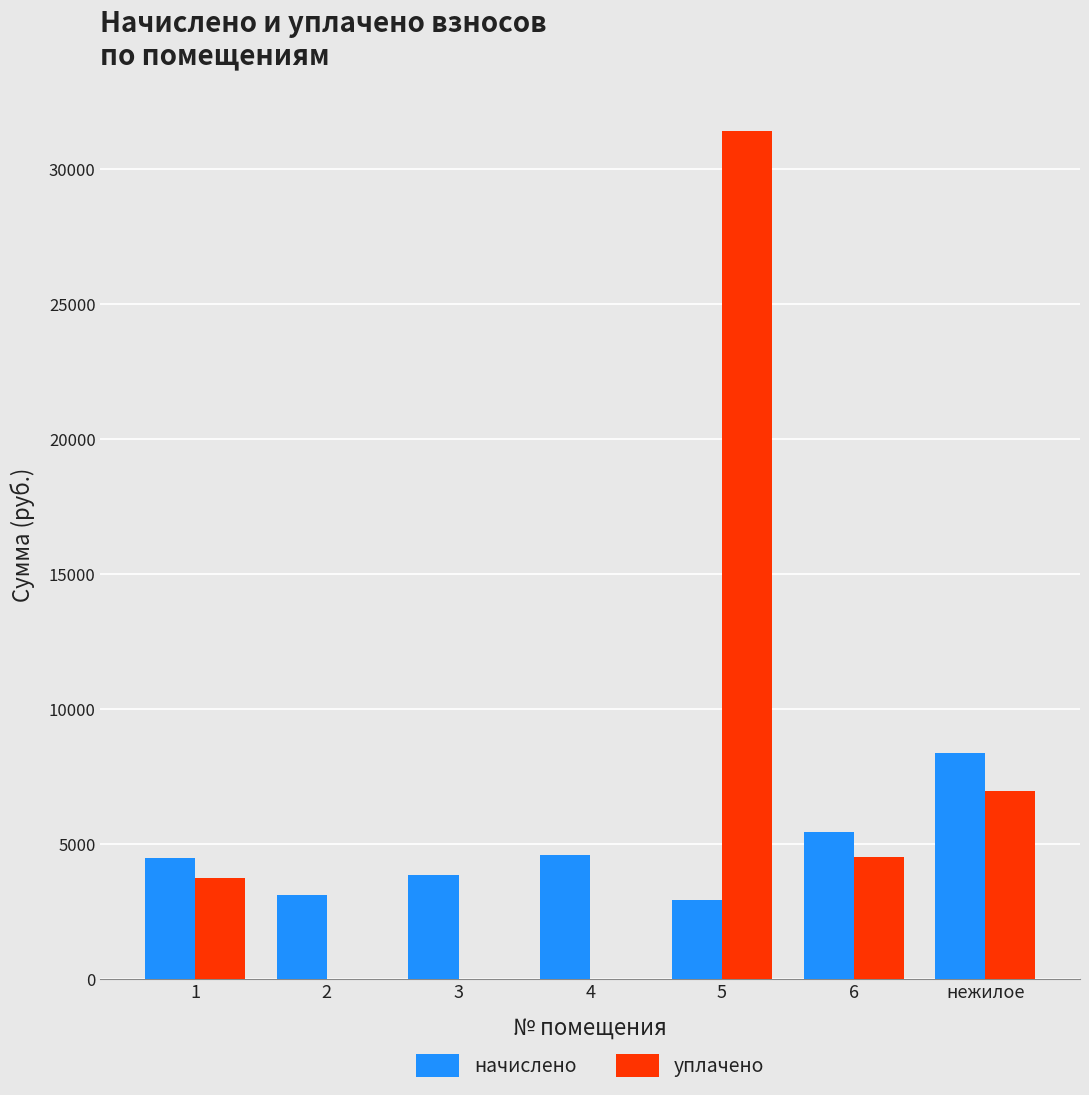

What is the sum of the начислено values at 1 and 4?

9083.6